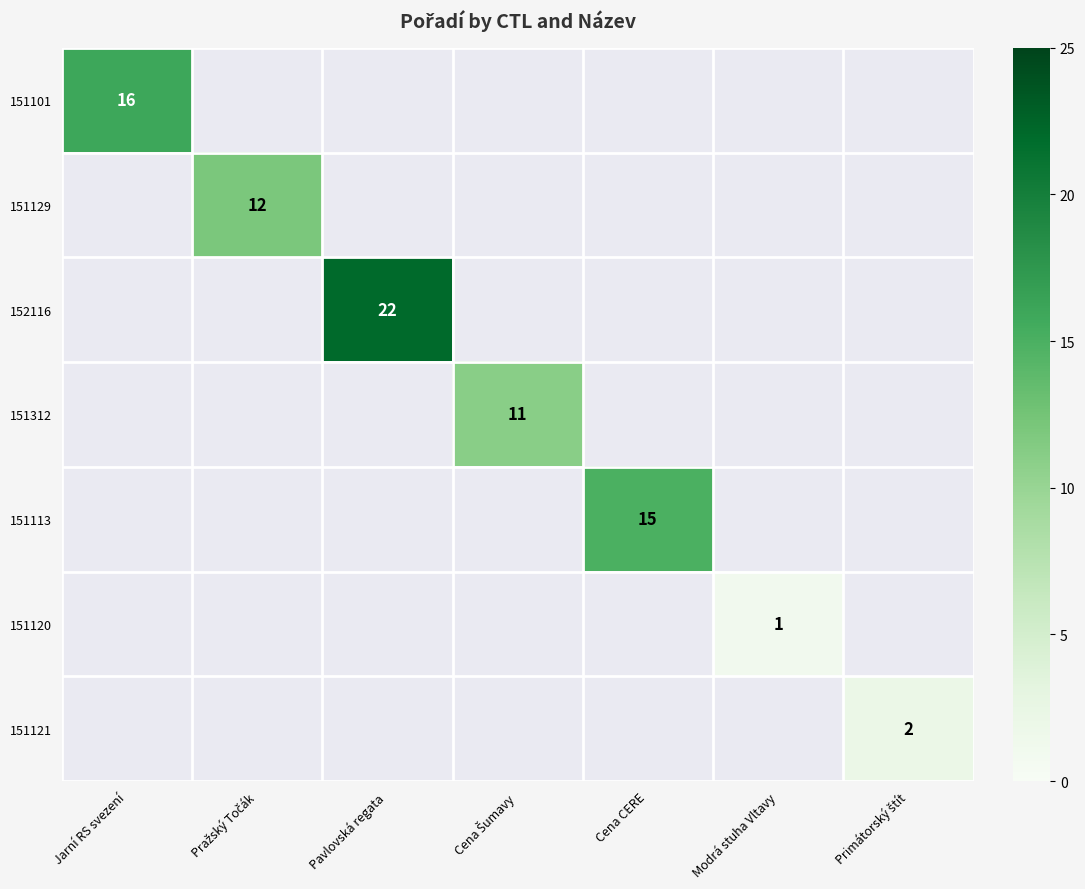

What is the smallest value displayed?

1.0